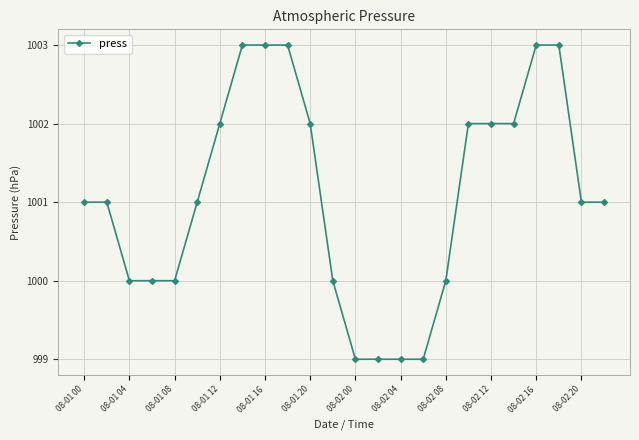

What is the value of the 22nd point from the left?

1003